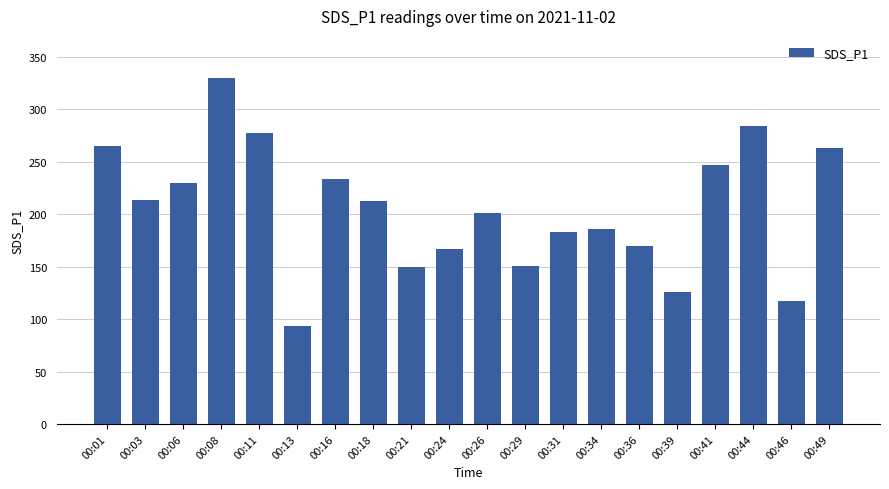

What value does the data have at 00:03?

213.9